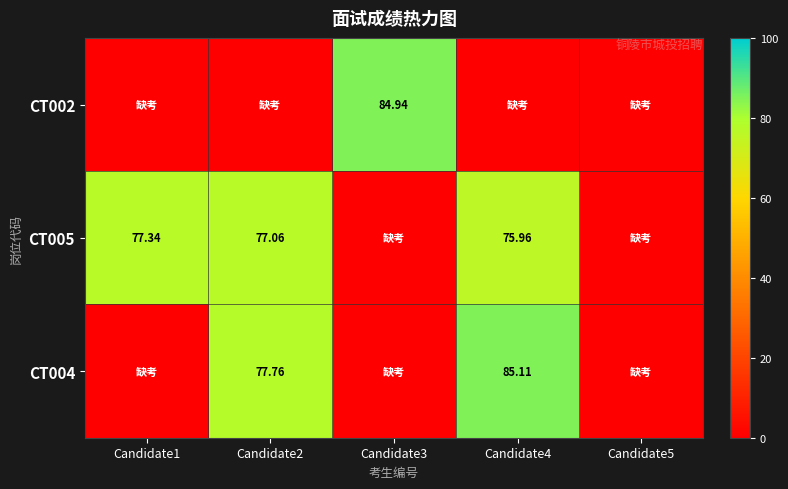

The value of CT004 at Candidate2 is 77.8. True or false?

True